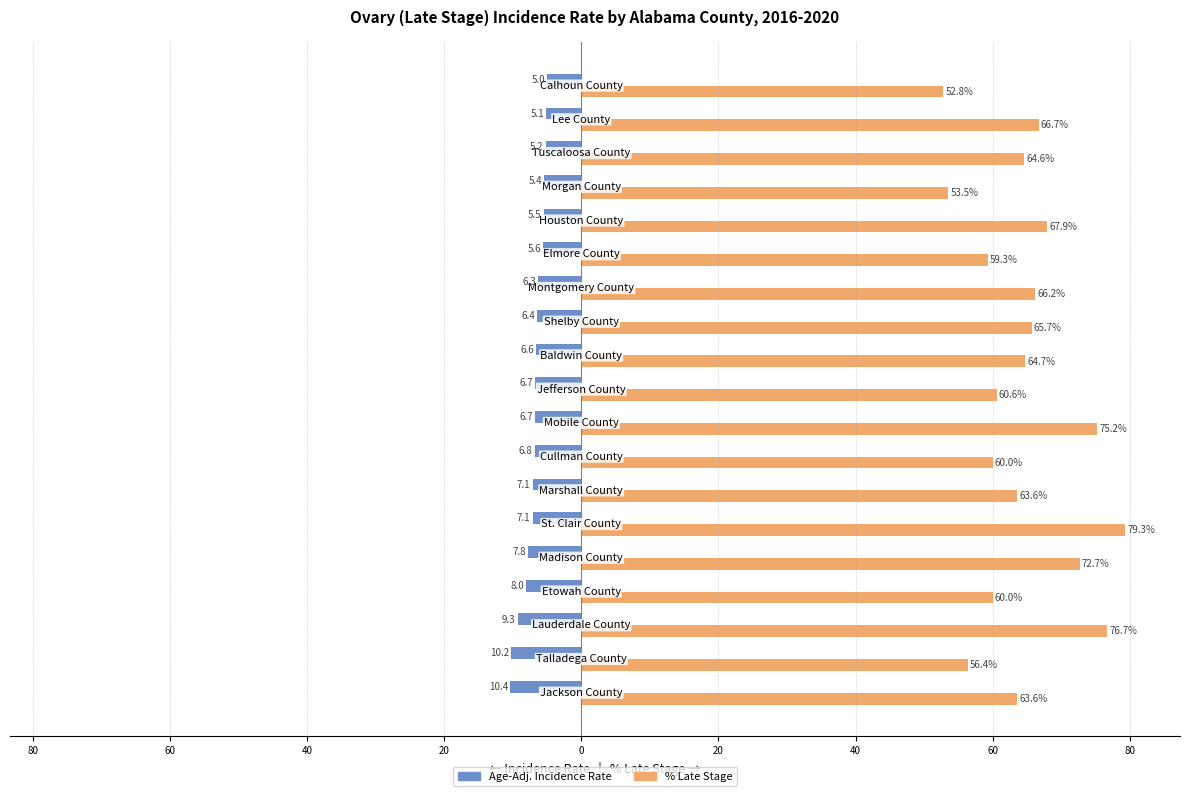

What are all the series names shown in the legend?

Age-Adj. Incidence Rate, % Late Stage